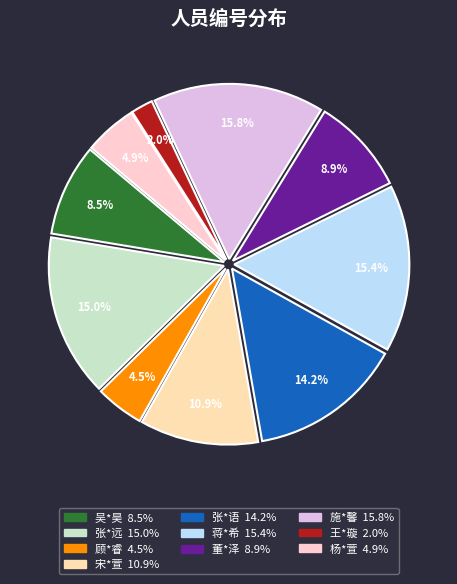

How many slices are in this pie chart?

10